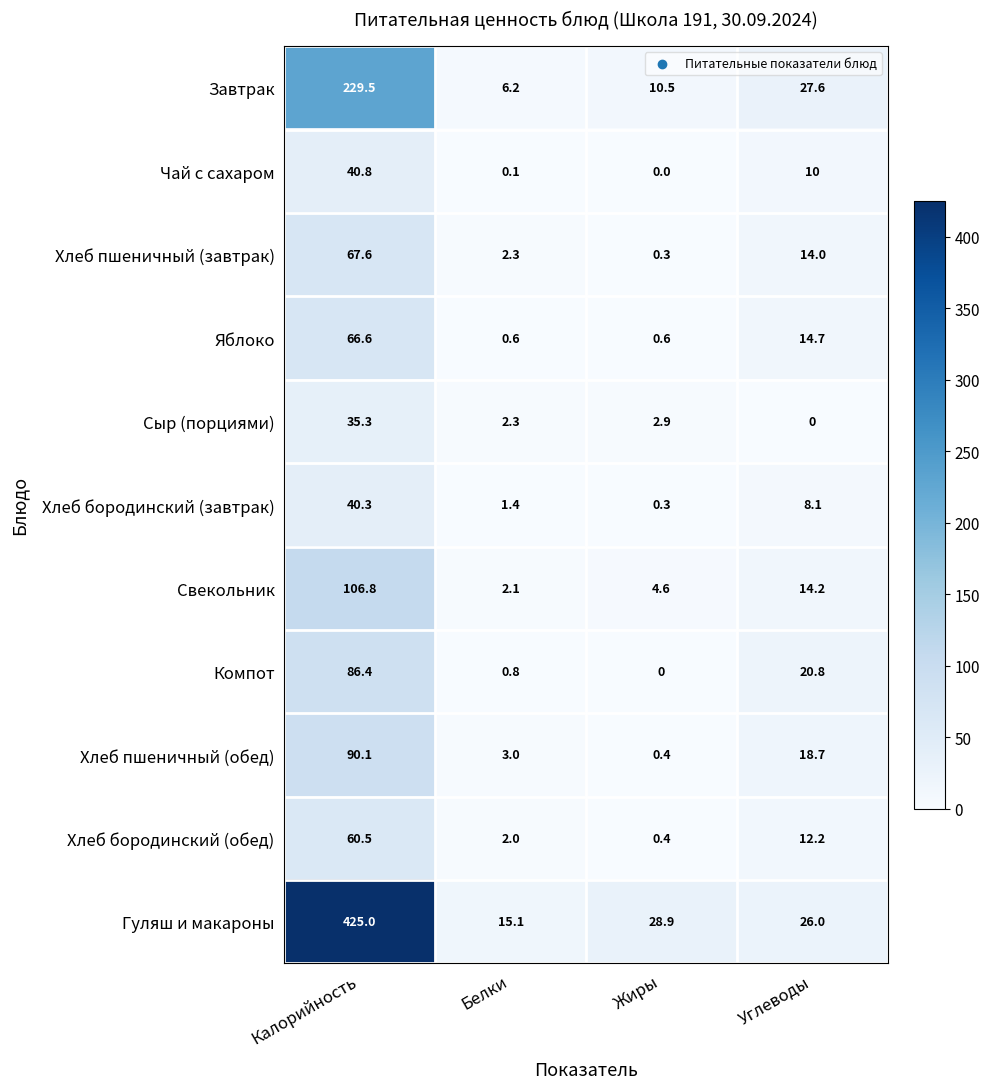

The Сыр (порциями) series shows 3.1 at Белки. True or false?

False